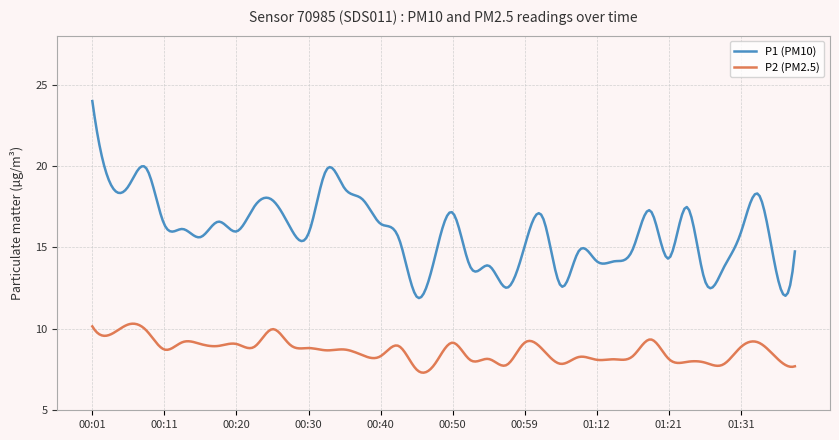

What is the maximum value for P1 (PM10)?

24.0